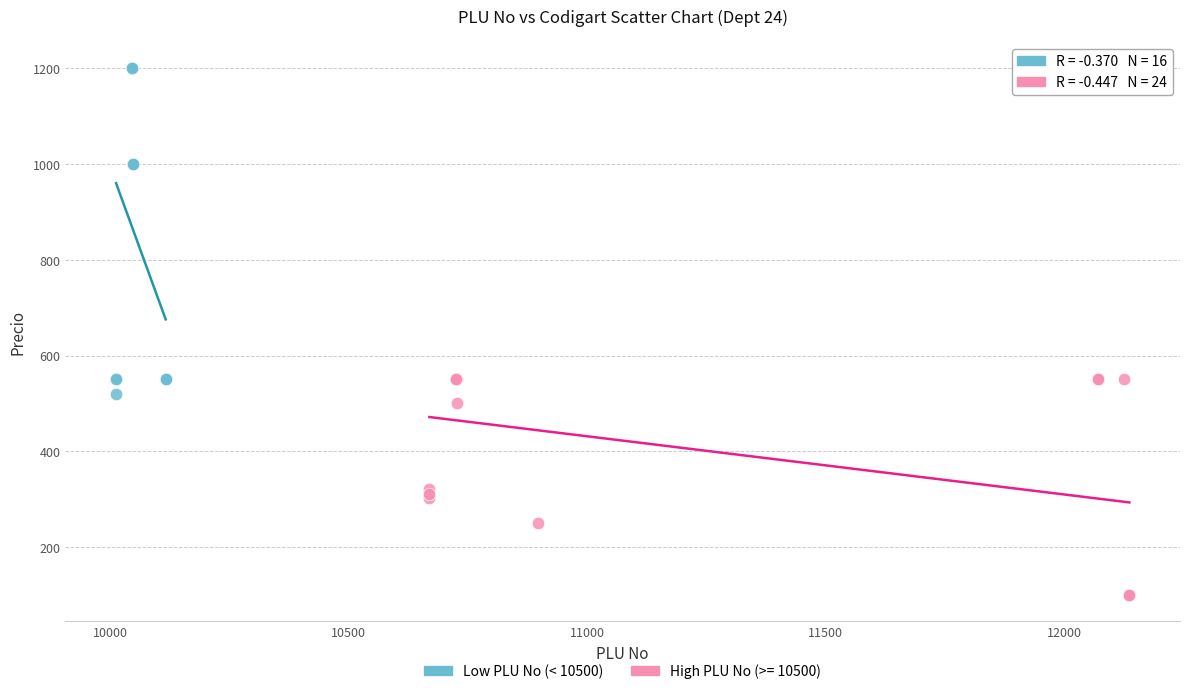

Which series contains the highest Y value?

Low PLU No (< 10500)